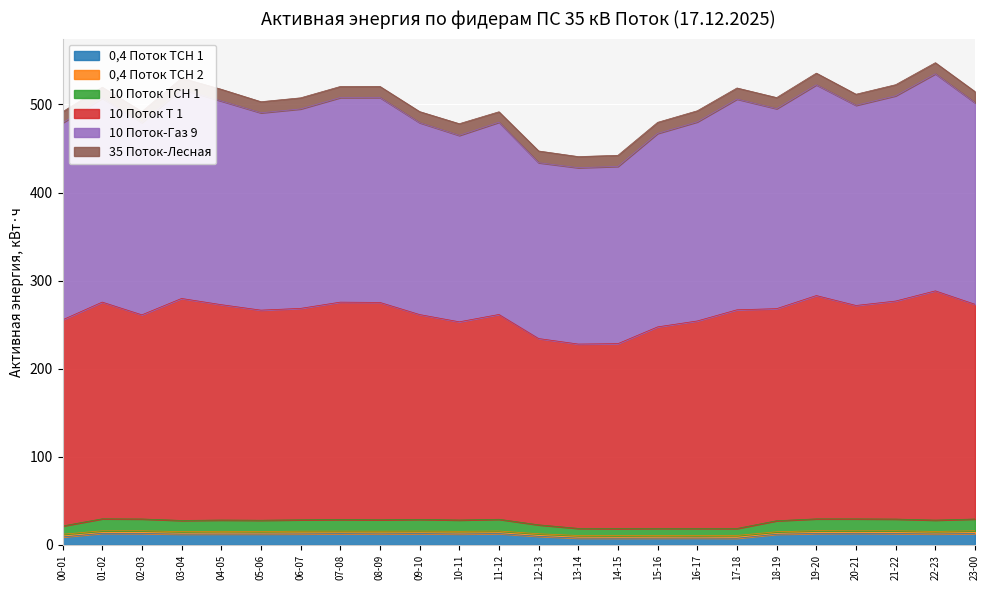

Does the chart display data point markers on the line(s)?

No